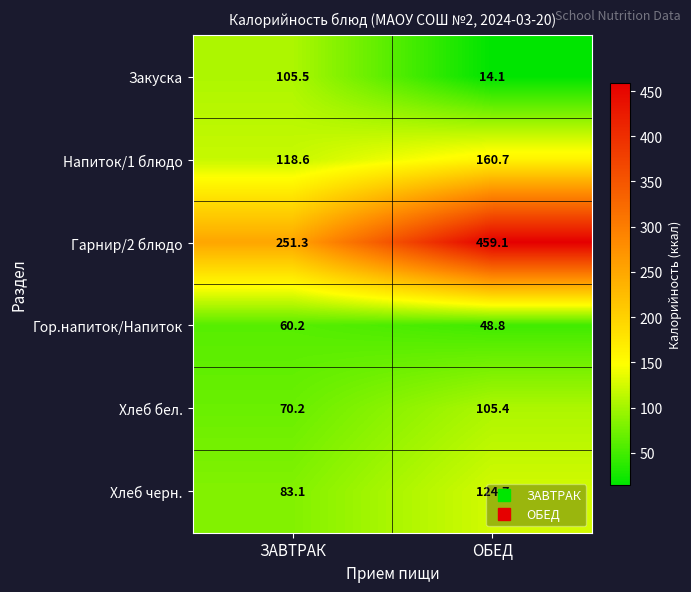

What is the average value of the Хлеб черн. series?

103.9